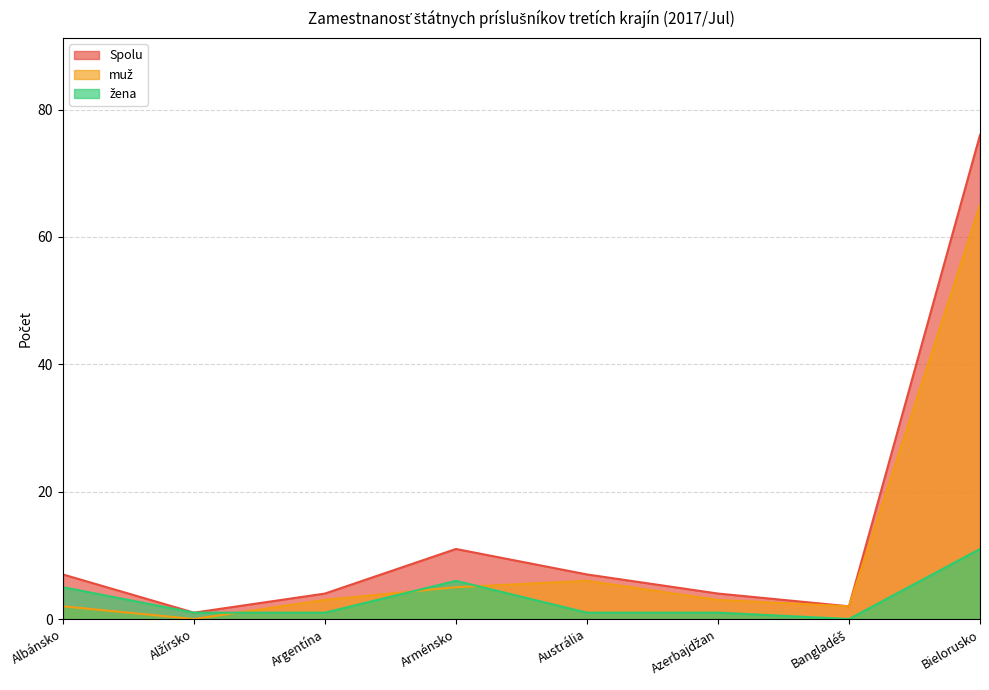

How many data points does each series have?

8